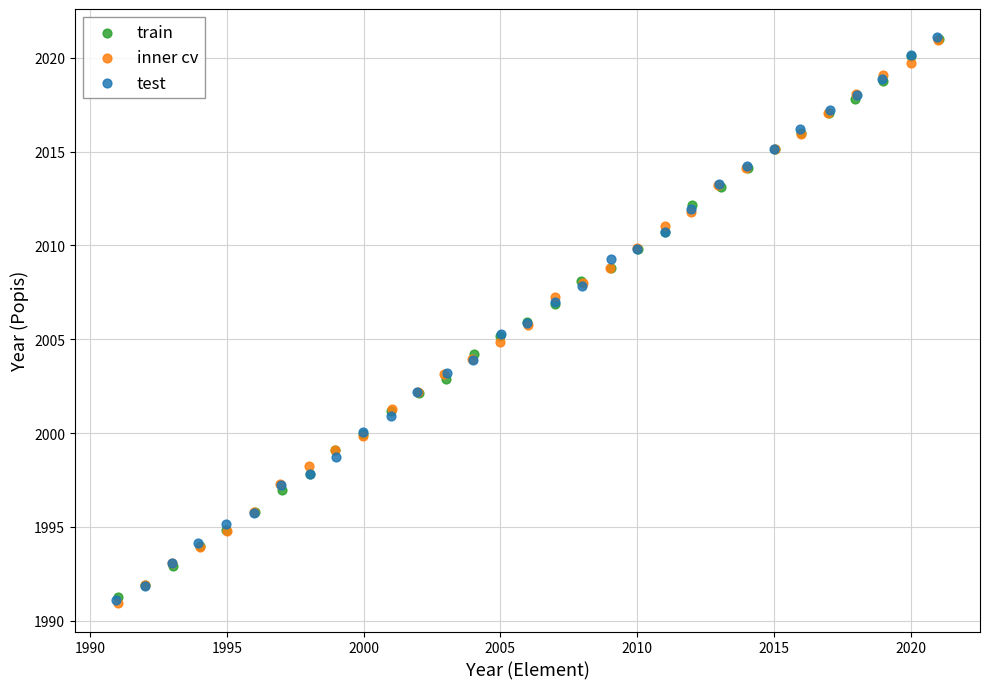

What are all the series names shown in the legend?

train, inner cv, test